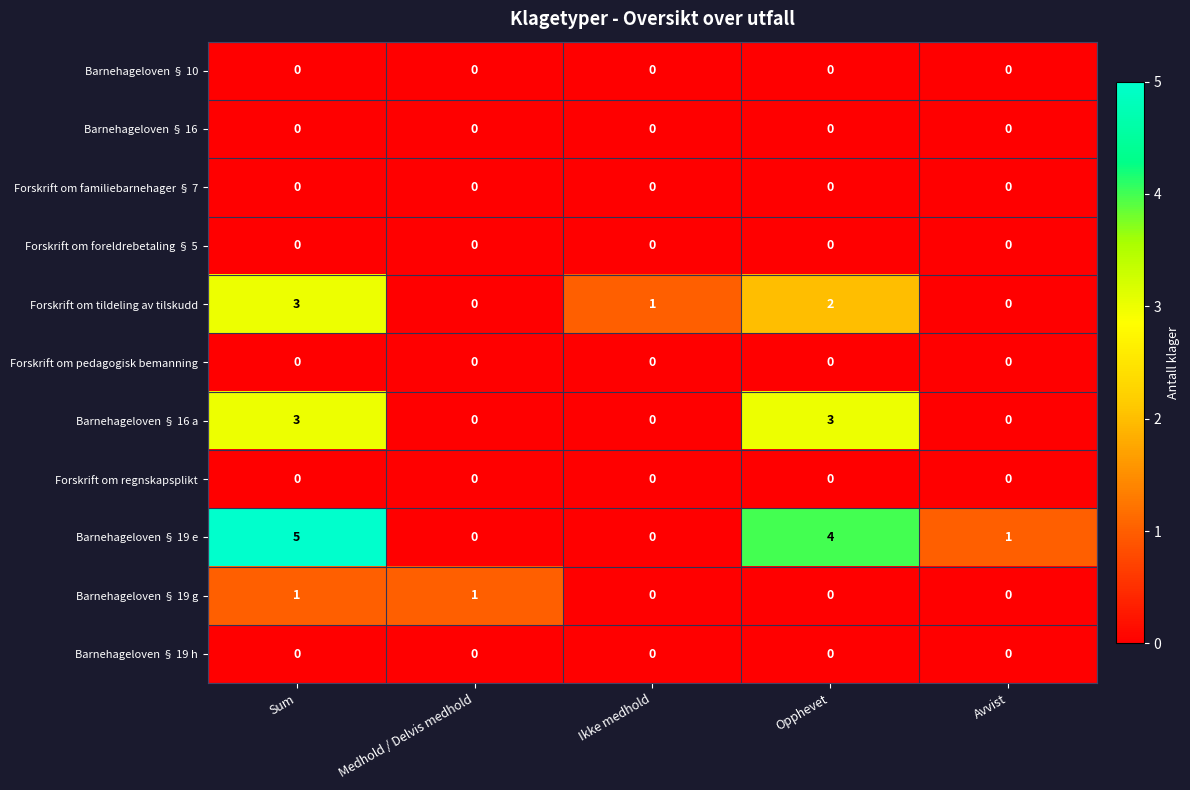

How many categories are shown in the chart?

5